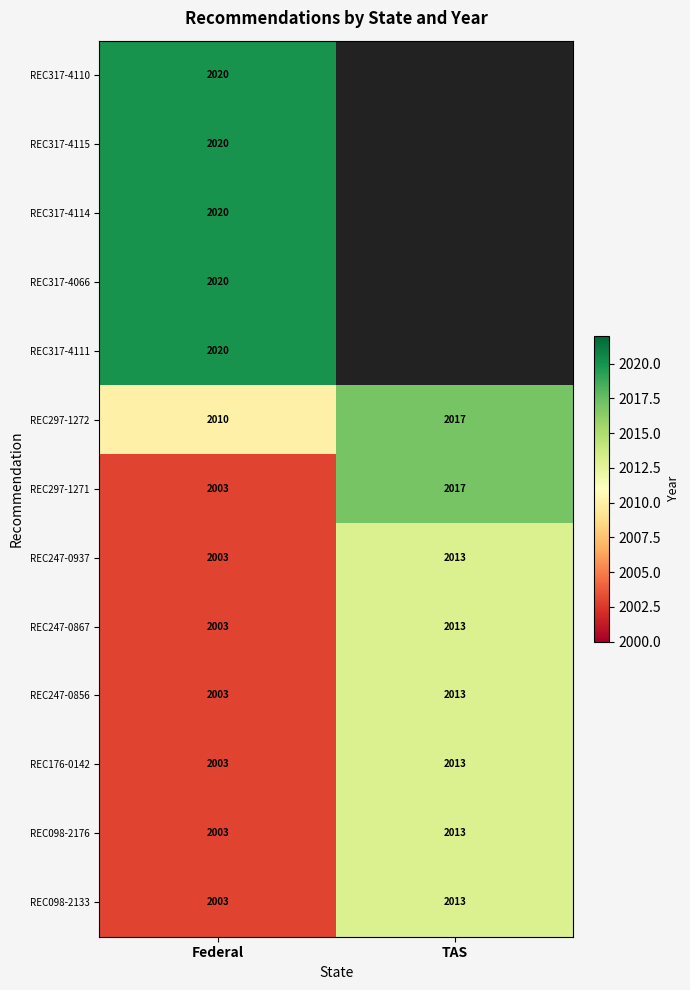

The value of REC247-0856 at TAS is 1022. True or false?

False